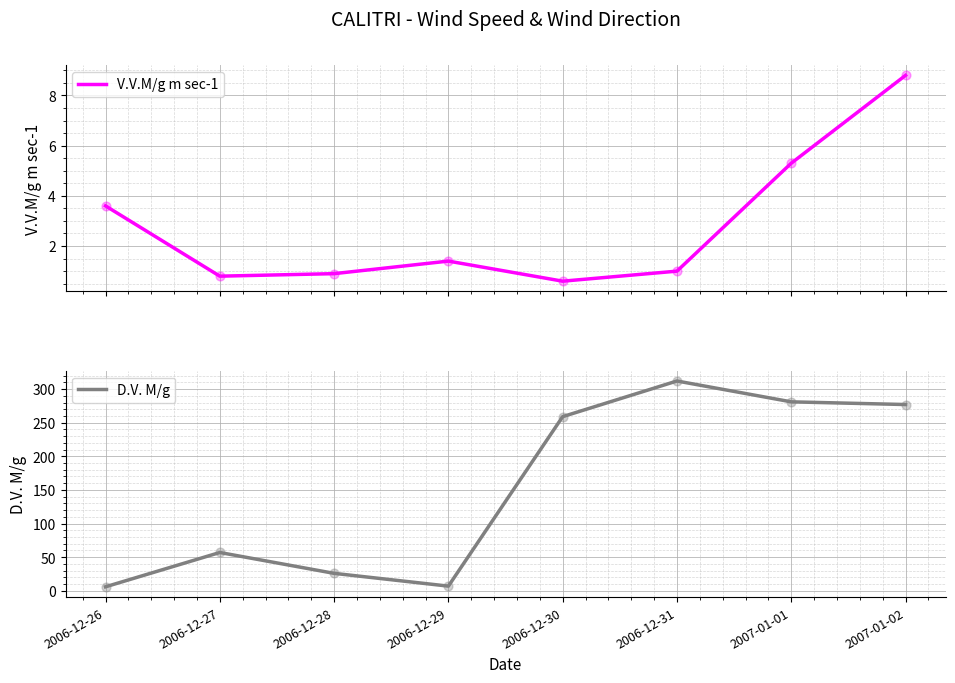

Which series has the largest Y range (max minus min)?

D.V. M/g